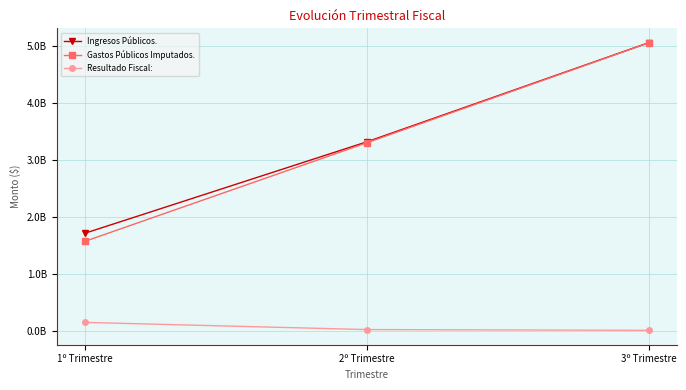

What is the sum of the Resultado Fiscal: values at 2º Trimestre and 3º Trimestre?

19368128.7